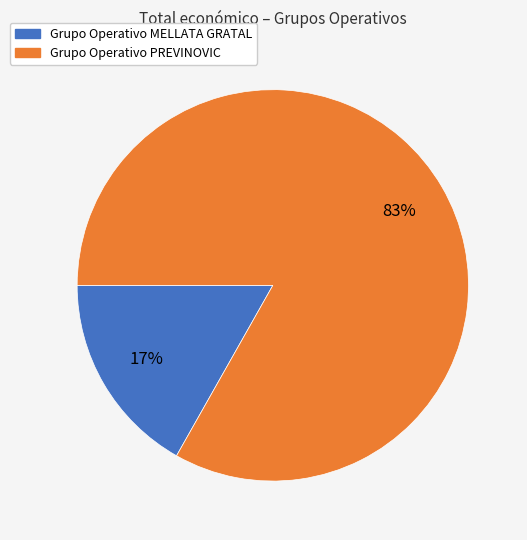

What is the smallest slice in the pie chart?

Grupo Operativo MELLATA GRATAL